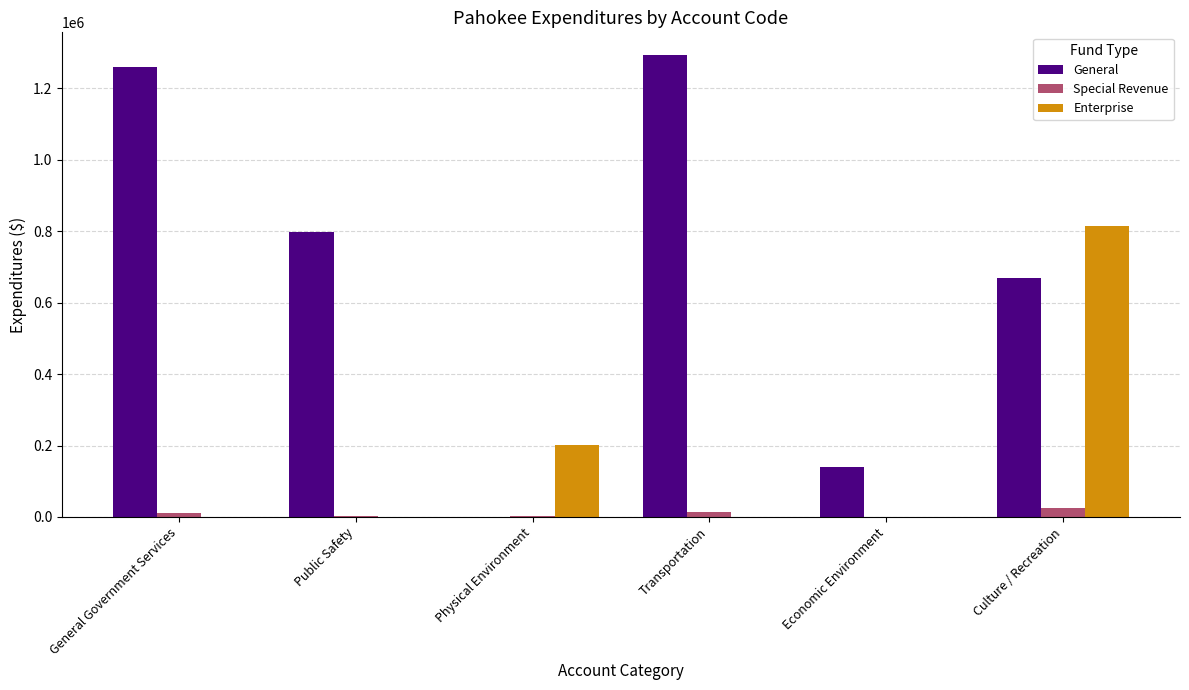

What is the sum of all Special Revenue values?

56142